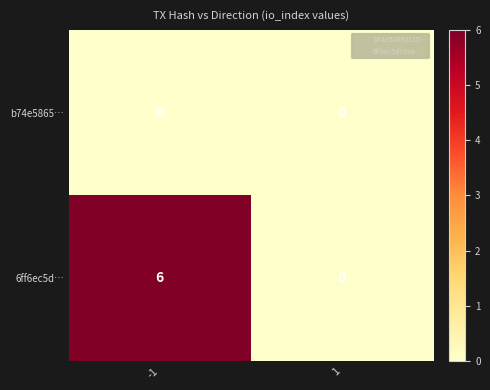

Which series has the largest total across all categories?

6ff6ec5d…